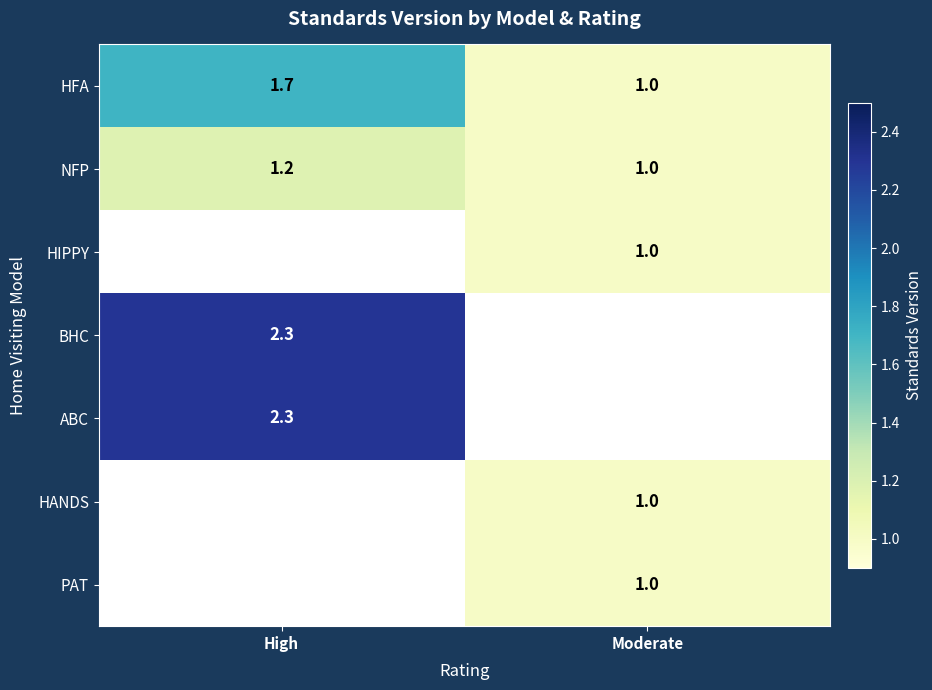

Is it true that NFP equals 1.2 at High?

True